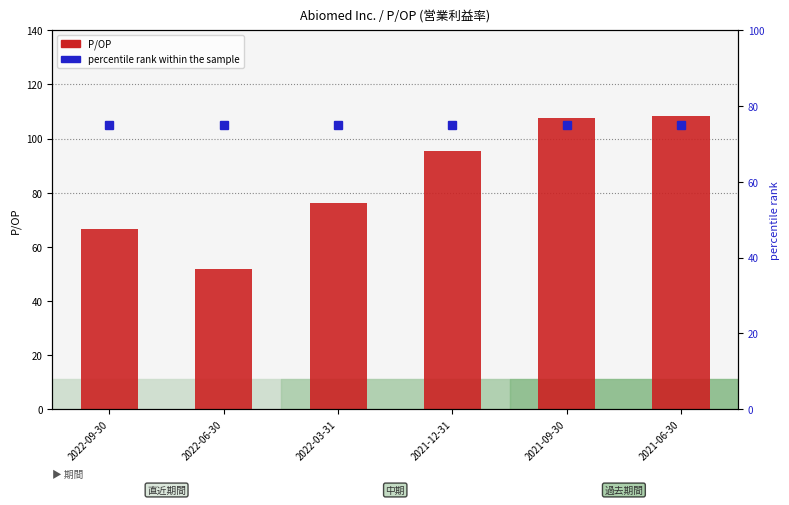

List the series in order of their overall mean, lowest first.

percentile rank within the sample, P/OP